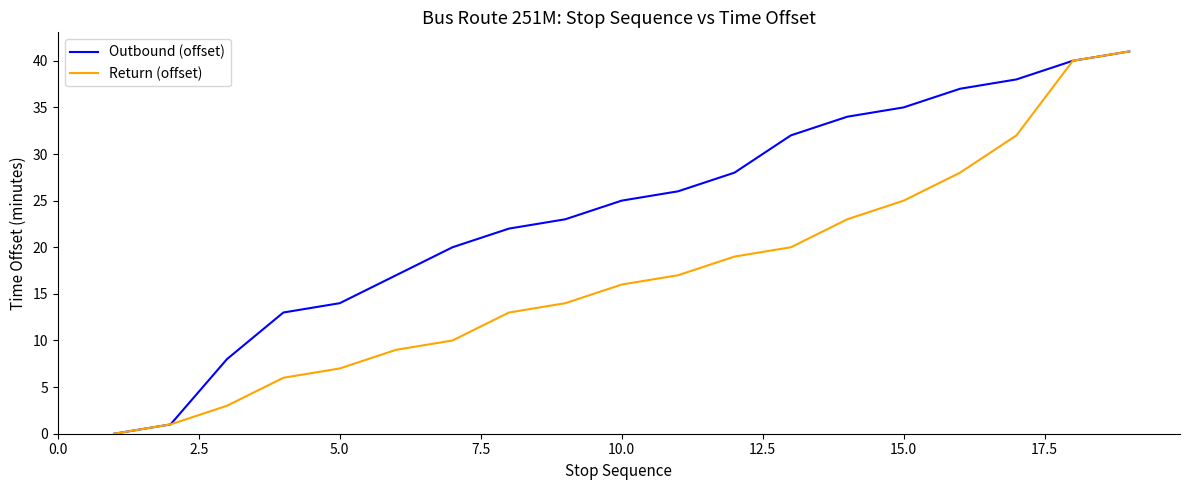

What are all the series names shown in the legend?

Outbound (offset), Return (offset)